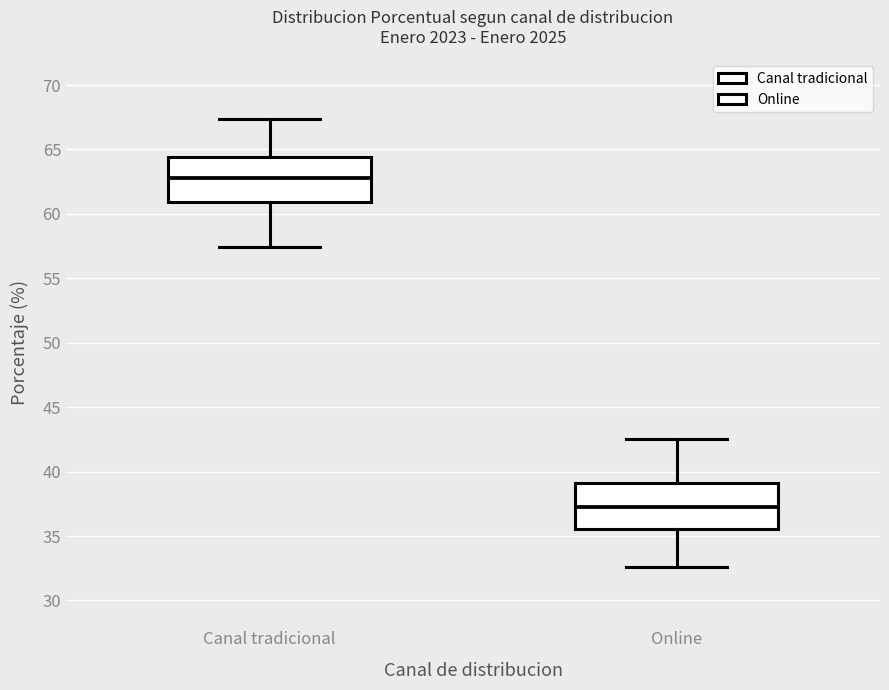

Which box's median line is the highest?

Canal tradicional